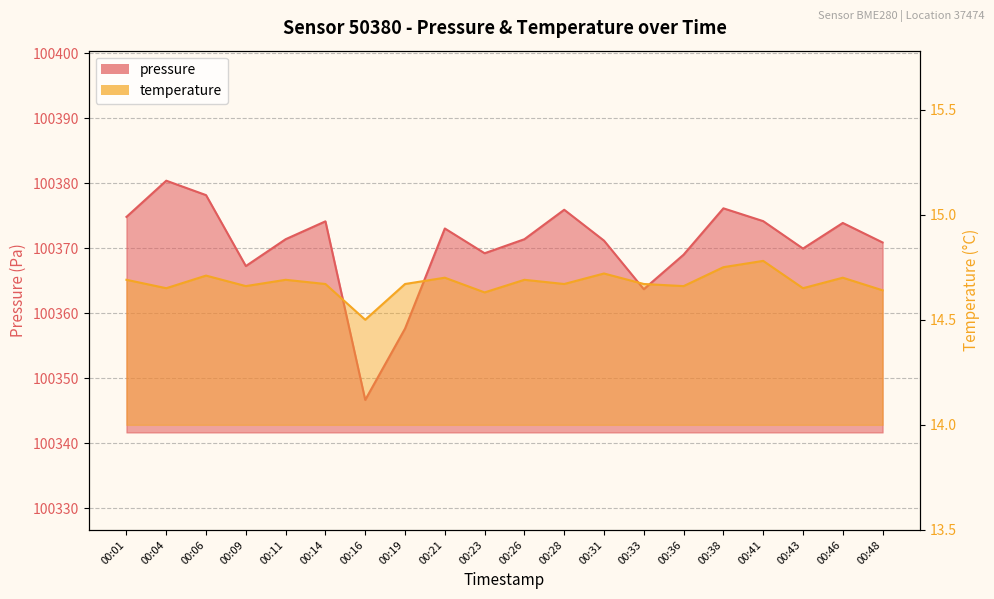

What is the difference between the maximum and minimum values in the temperature series?

0.3